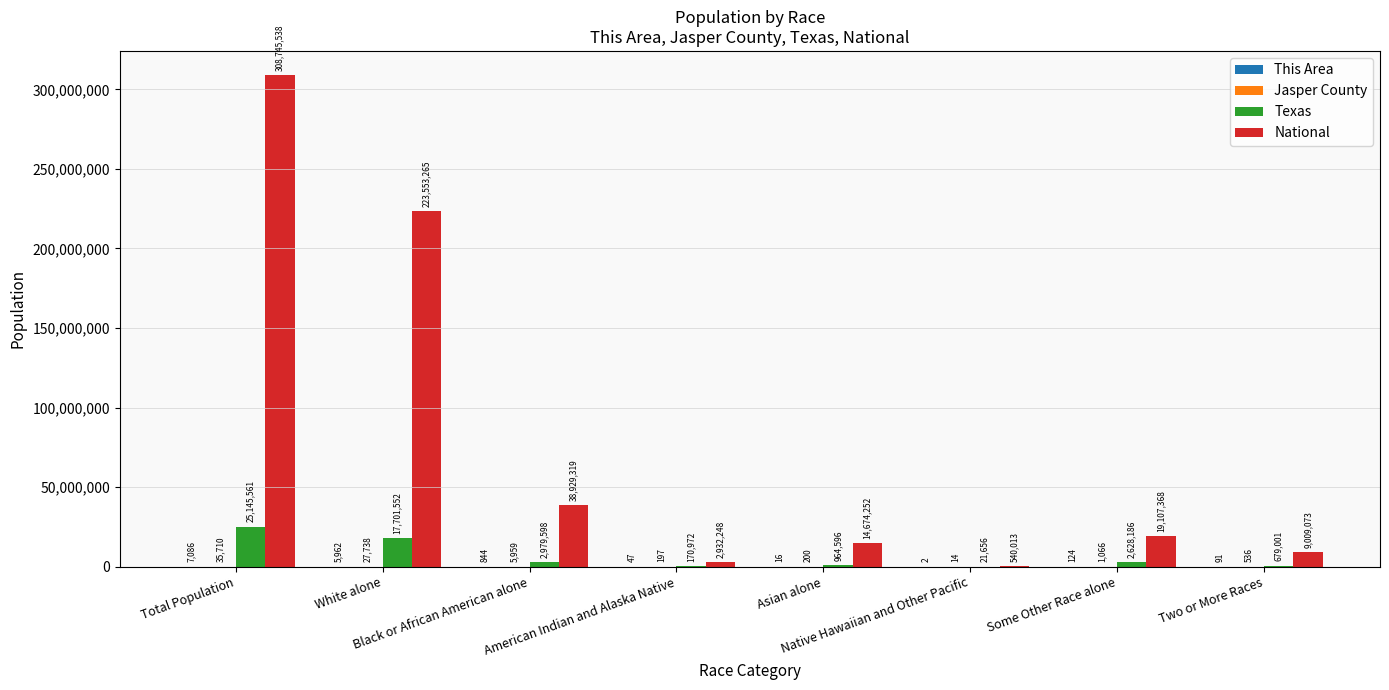

Which series has the largest total across all categories?

National